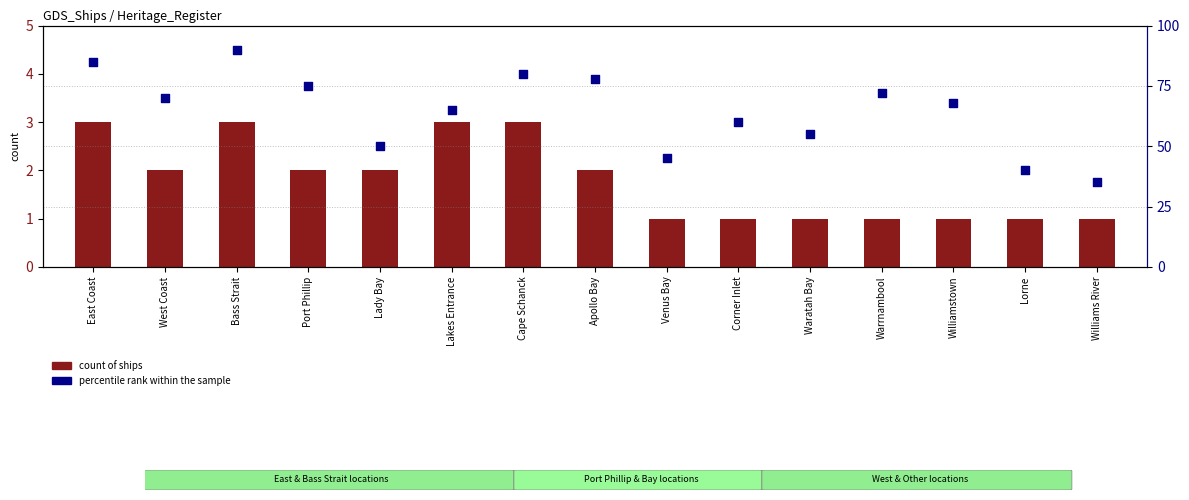

What is the total value across all series at Apollo Bay?

80